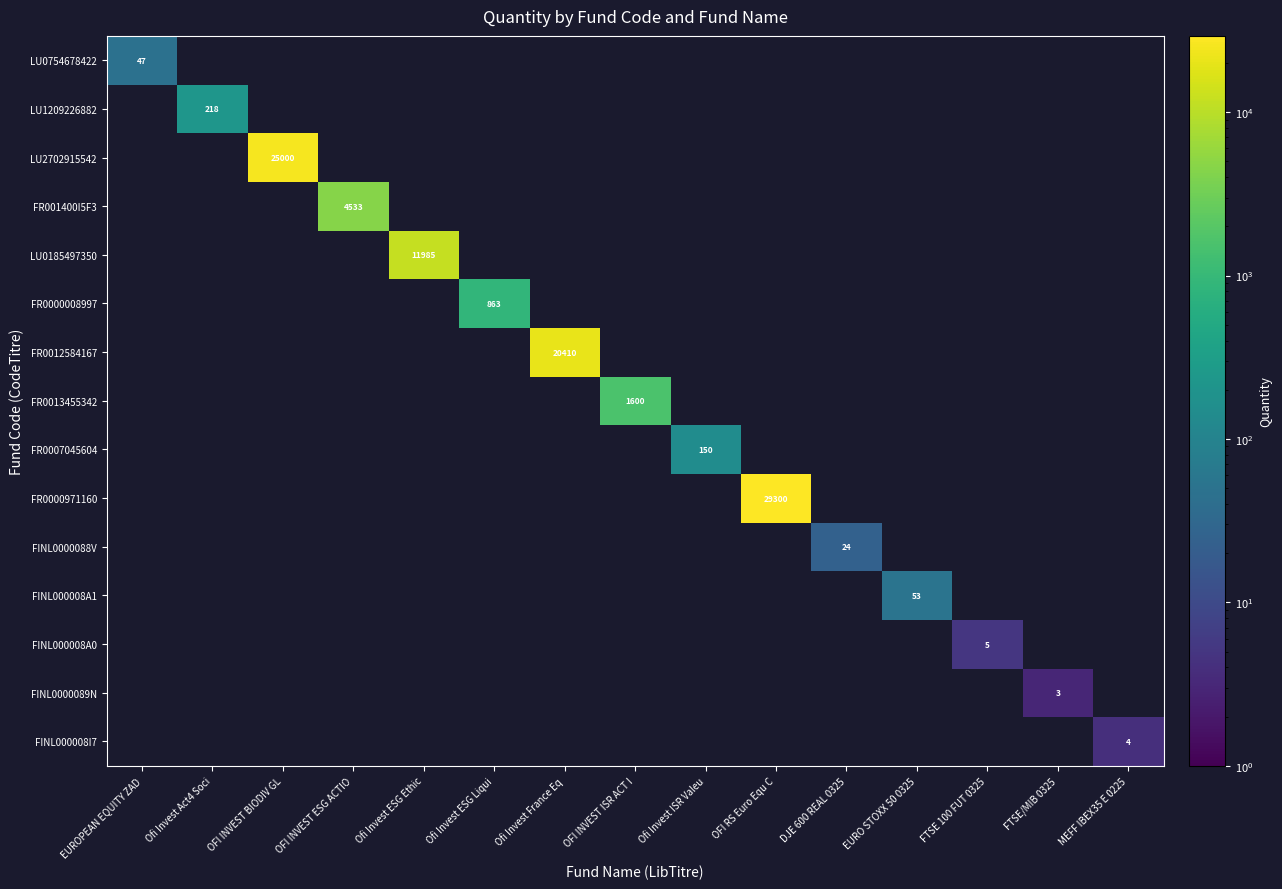

At how many categories does at least one series exceed 21458?

2